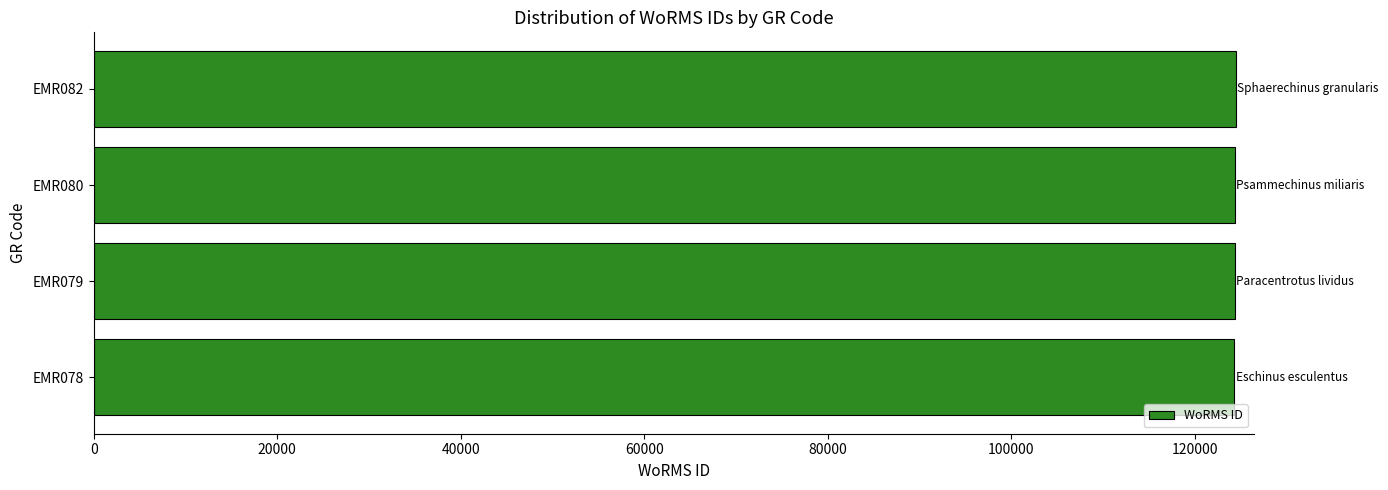

The value at EMR078 is 166699. True or false?

False